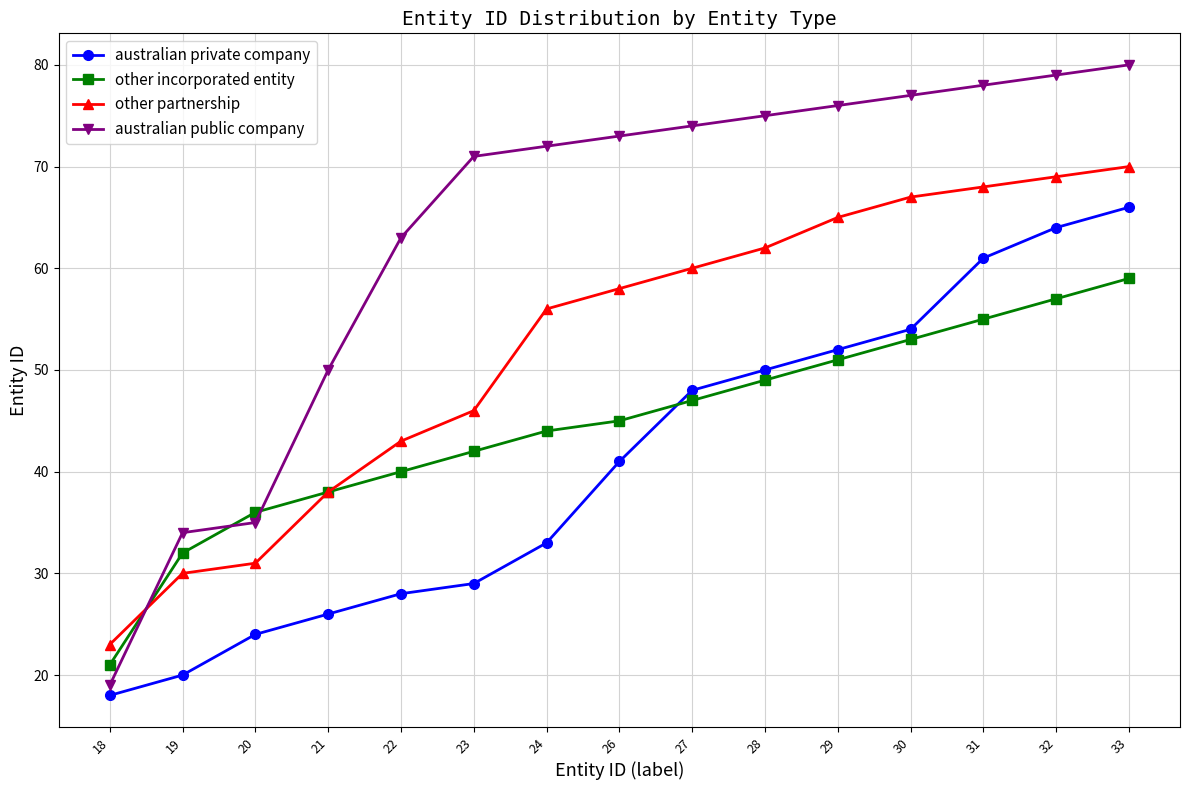

The value of australian private company at 28 is 50. True or false?

True